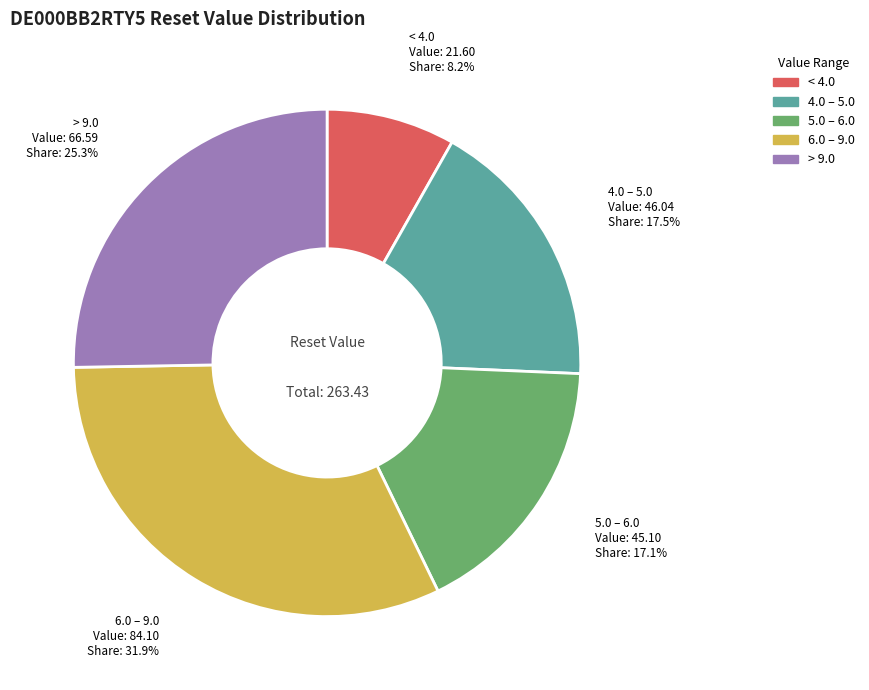

How many slices are in this pie chart?

5